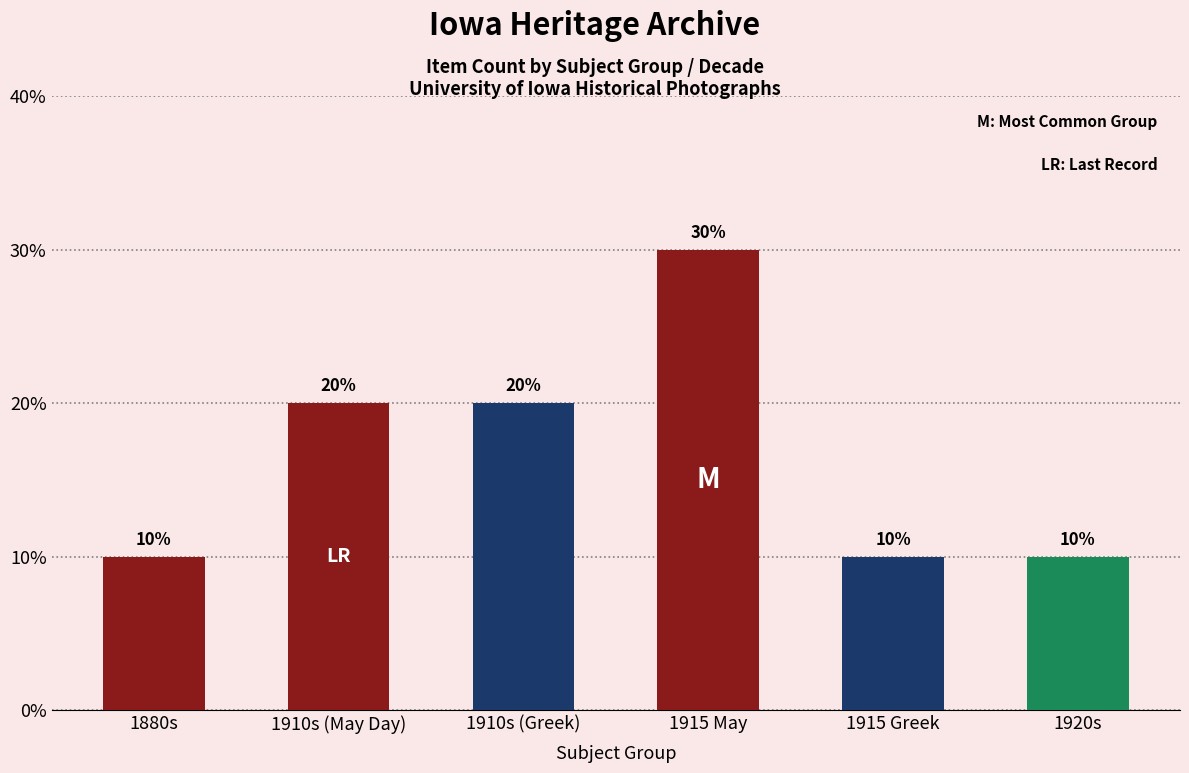

Which label corresponds to the largest value in the chart?

1915 May